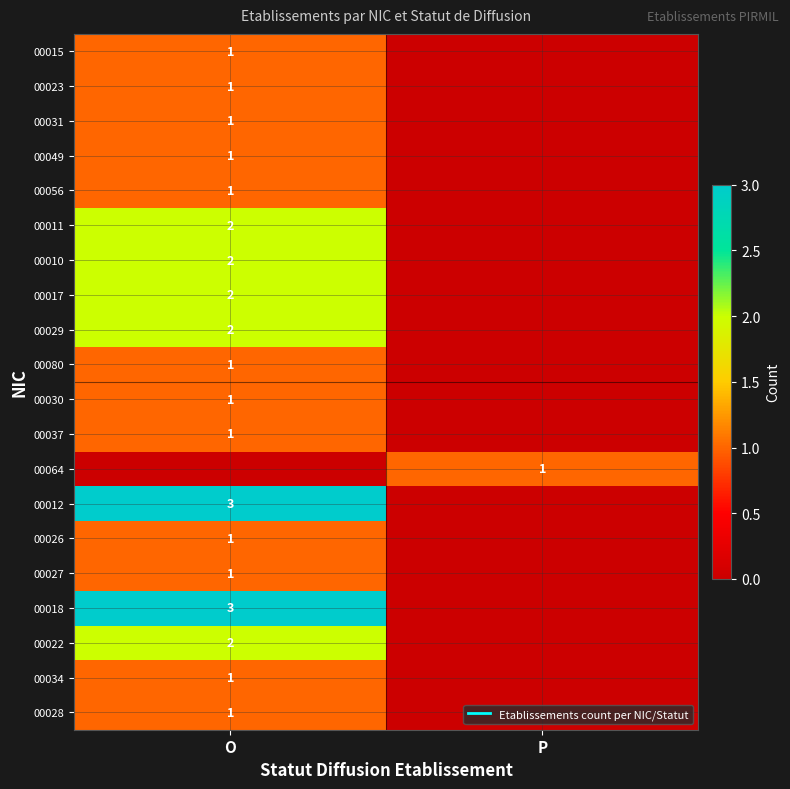

What is the difference between the 00030 values at O and P?

1